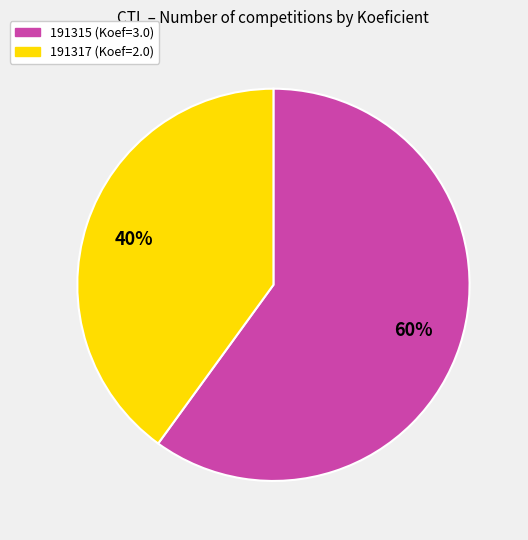

What is the largest slice in the pie chart?

191315